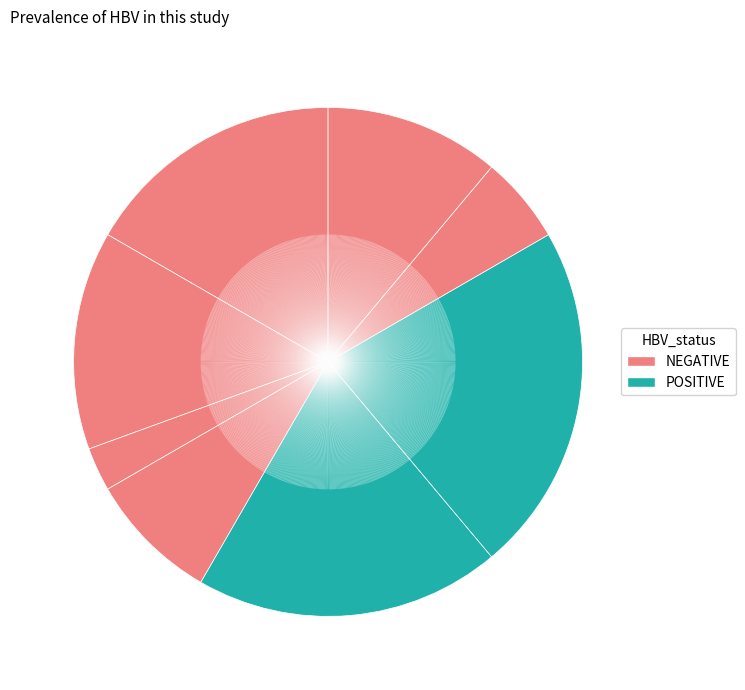

How many segments does this pie chart have?

8